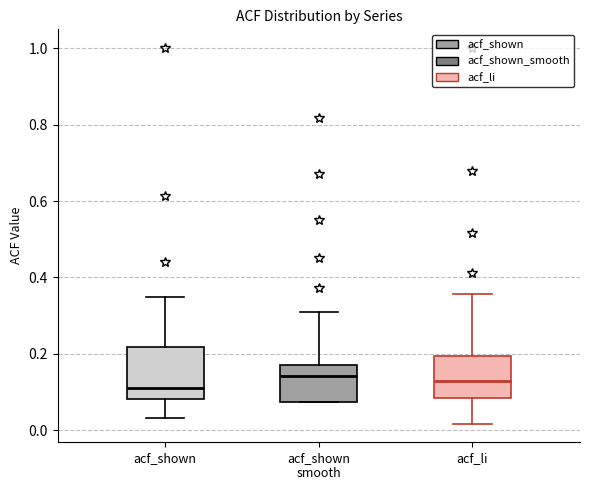

Reading left to right, transcribe this box plot: for each box, give where its median line is, the range the box spans, and where its two whiskers end, as read against the y-axis. The values are not printed on the chart, so give them approximately, as read against the axis.

acf_shown: median 0.12, box 0.08 to 0.22, whiskers 0.04 to 0.34
acf_shown smooth: median 0.14, box 0.08 to 0.18, whiskers 0.08 to 0.32
acf_li: median 0.14, box 0.08 to 0.20, whiskers 0.02 to 0.36